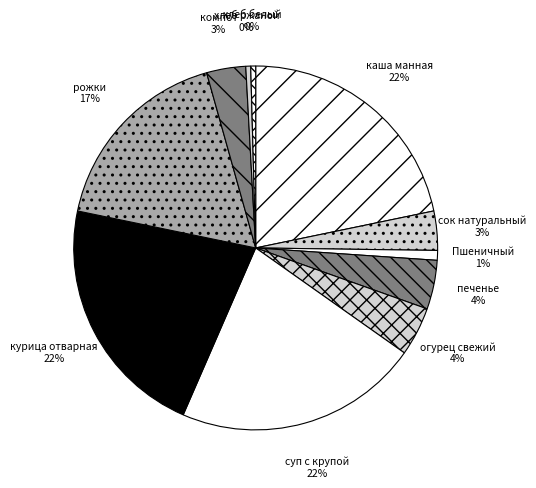

To the nearest percent, what percentage of the pie is компот?

3%